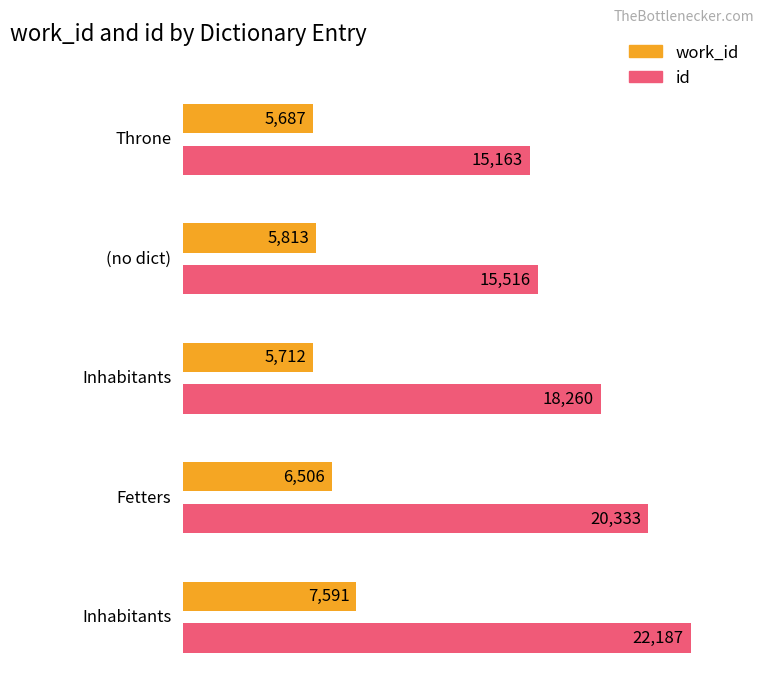

What is the maximum value for work_id?

7591